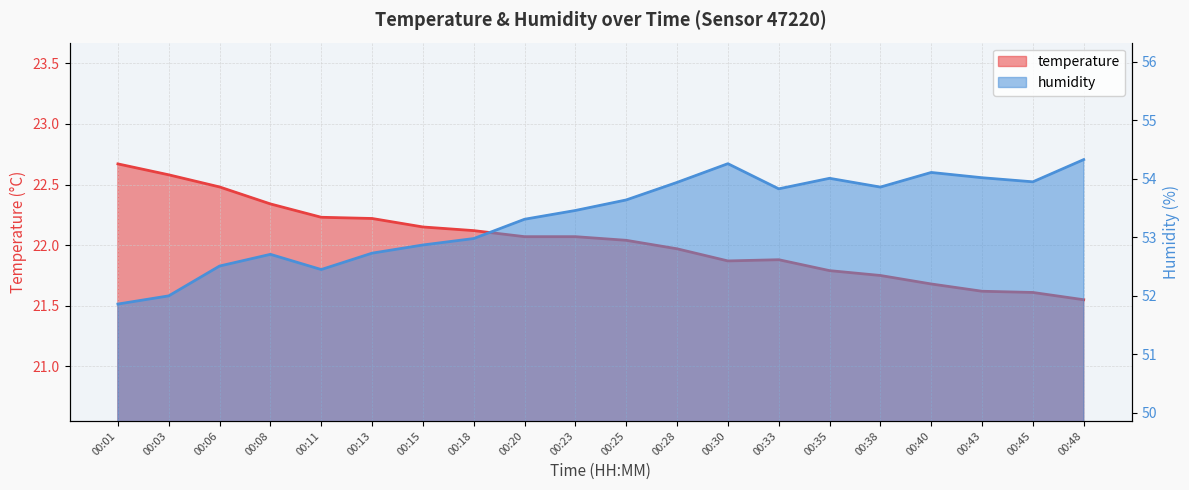

Which series has the widest spread of values?

humidity